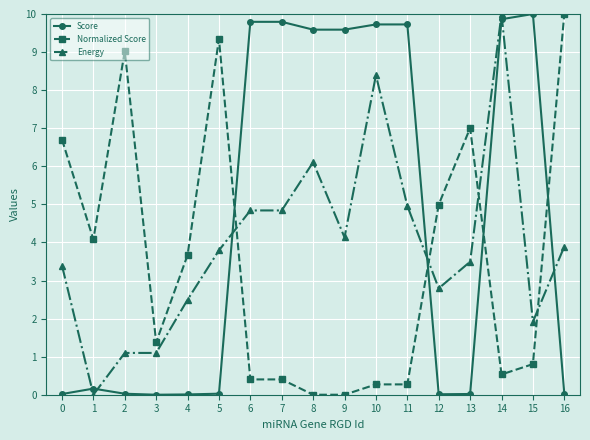

What is the difference between the Normalized Score values at 4 and 3?

2.3